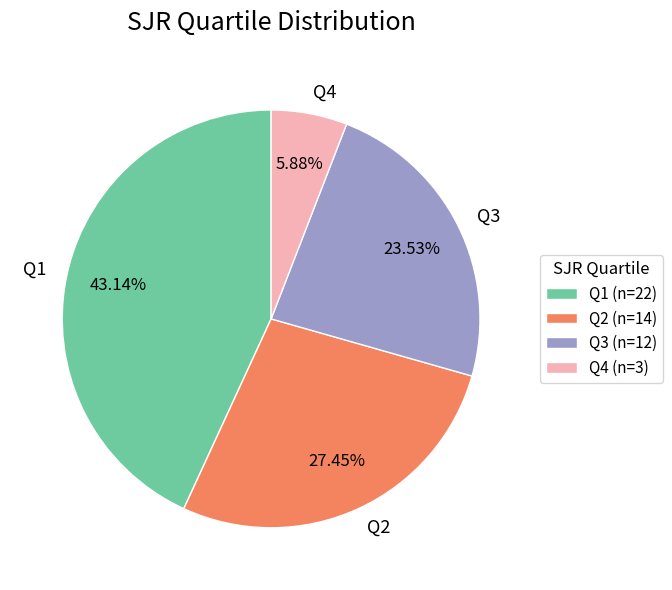

Which category has the biggest portion of the pie?

Q1